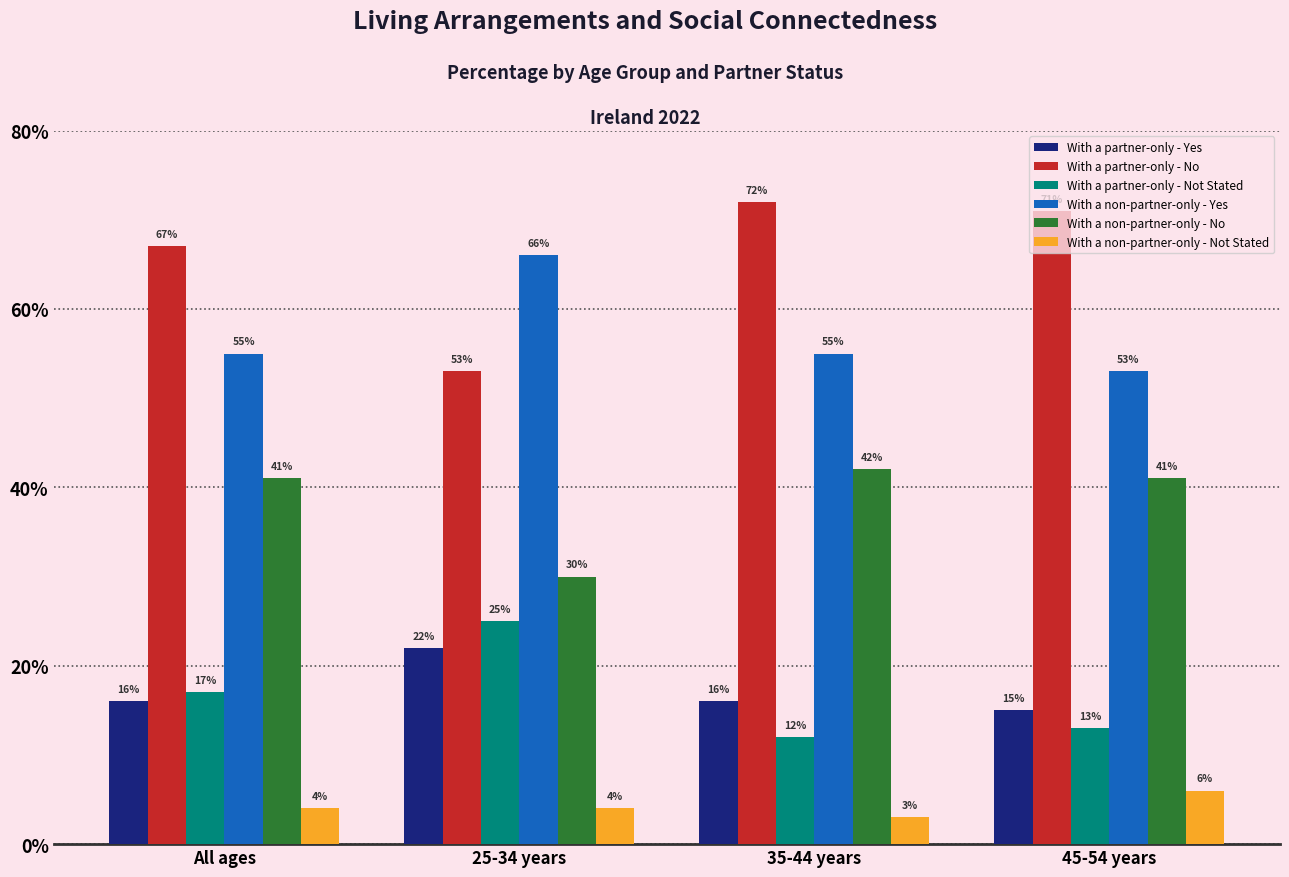

What is the difference between the maximum and minimum values in the With a non-partner-only - Yes series?

13